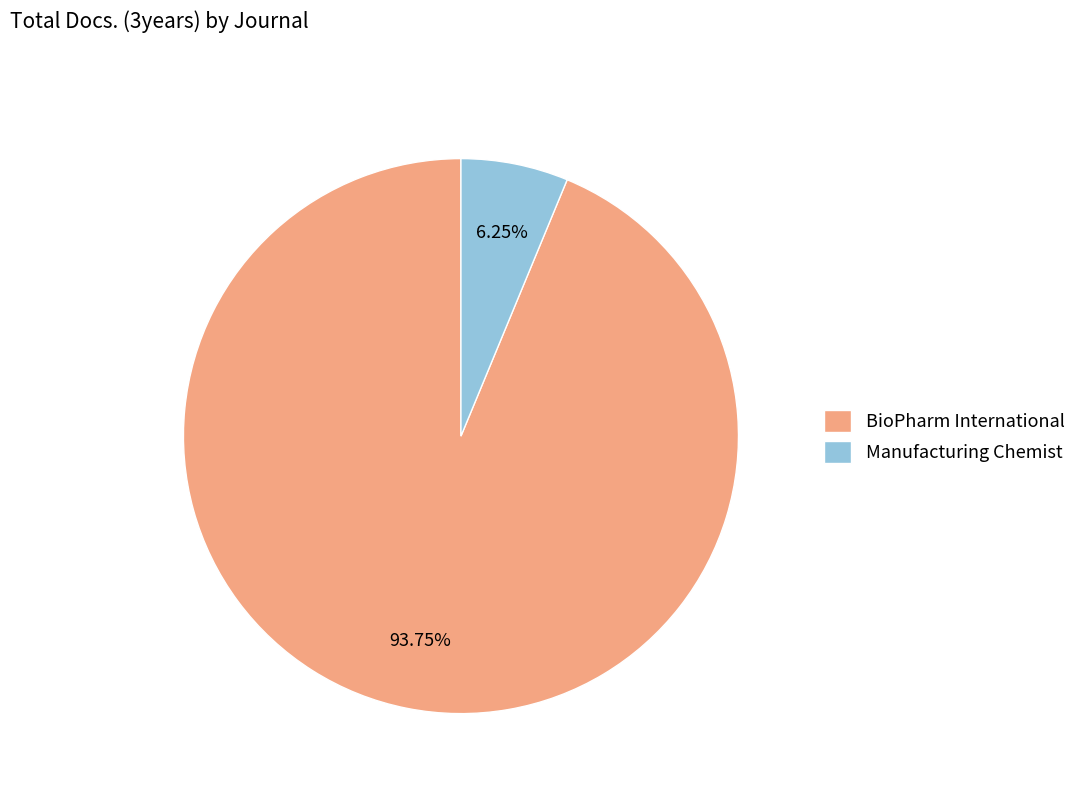

What is the ratio of the value at BioPharm International to the value at Manufacturing Chemist?

15.0